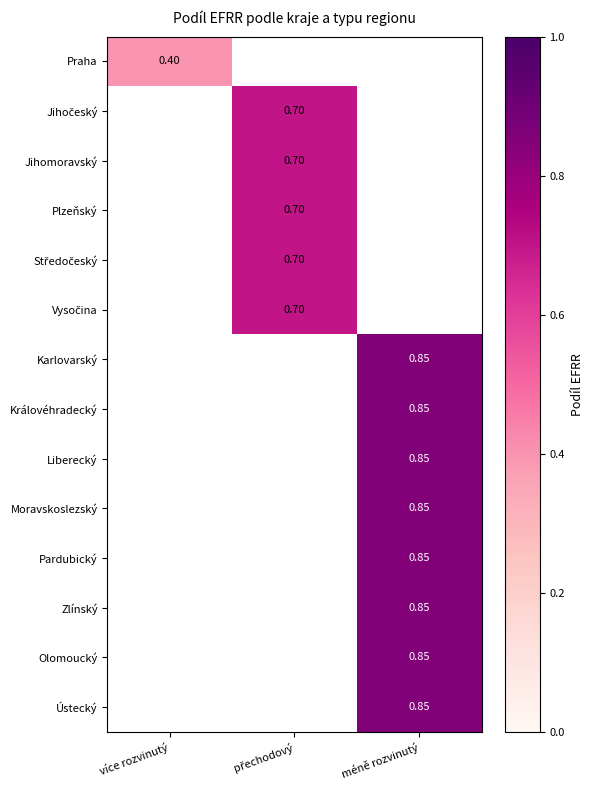

The Královéhradecký series shows 0.8 at méně rozvinutý. True or false?

True